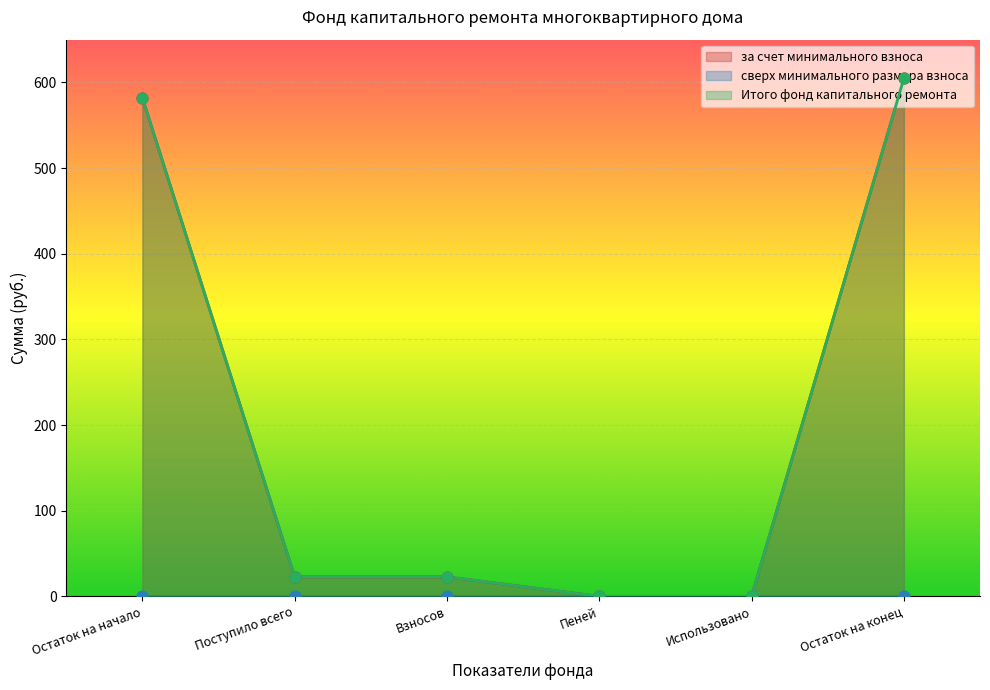

At how many categories does at least one series exceed 278?

2